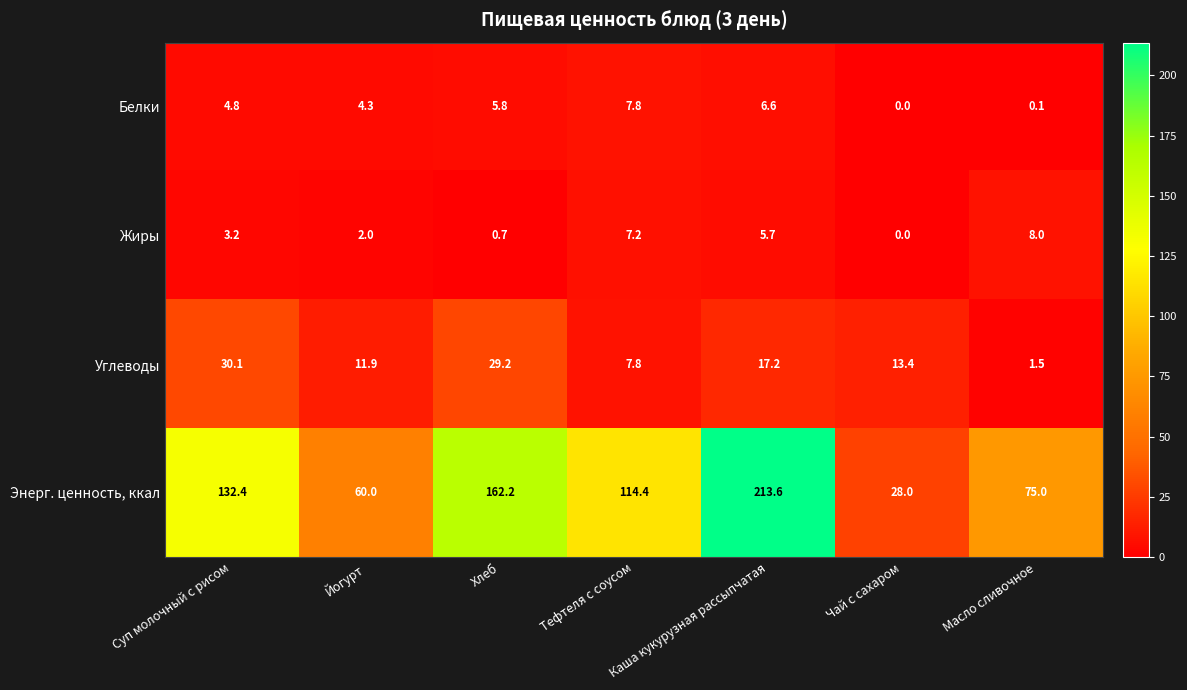

Rank the series by their maximum value, from highest to lowest.

Энерг. ценность, ккал, Углеводы, Жиры, Белки